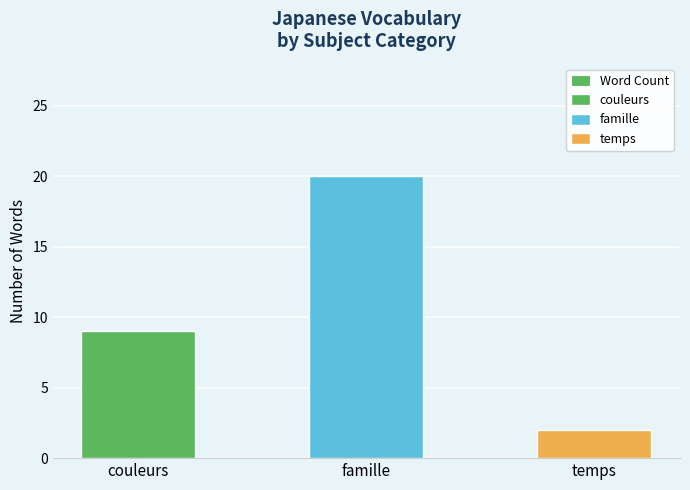

What is the value of the 2nd bar from the left?

20